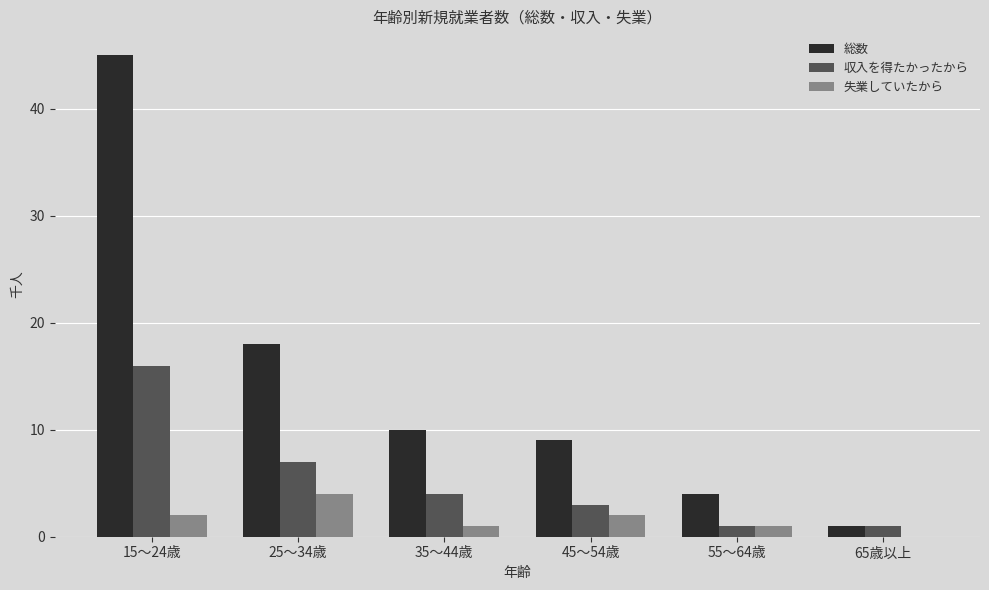

Is the value of 総数 at 55～64歳 greater than the value of 収入を得たかったから at 15～24歳?

No